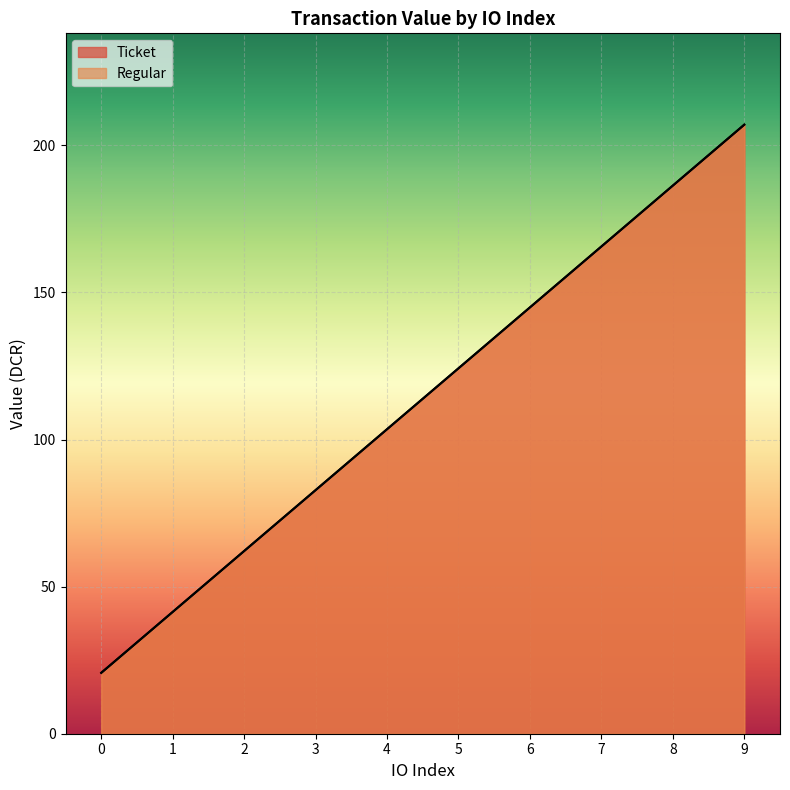

True or false: the data shows 38.1 at 4.

False